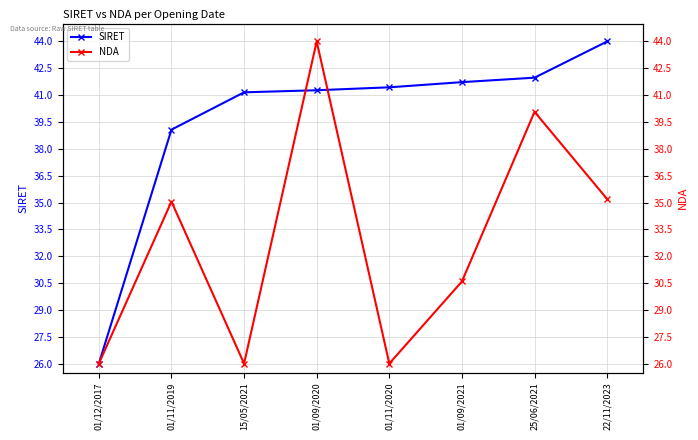

Reading left to right, extract all data points from this chart.

SIRET: 01/12/2017=26.0	01/11/2019=39.1	15/05/2021=41.2	01/09/2020=41.3	01/11/2020=41.4	01/09/2021=41.7	25/06/2021=42.0	22/11/2023=44.0
NDA: 01/12/2017=26.0	01/11/2019=35.1	15/05/2021=26.0	01/09/2020=44.0	01/11/2020=26.0	01/09/2021=30.6	25/06/2021=40.1	22/11/2023=35.2